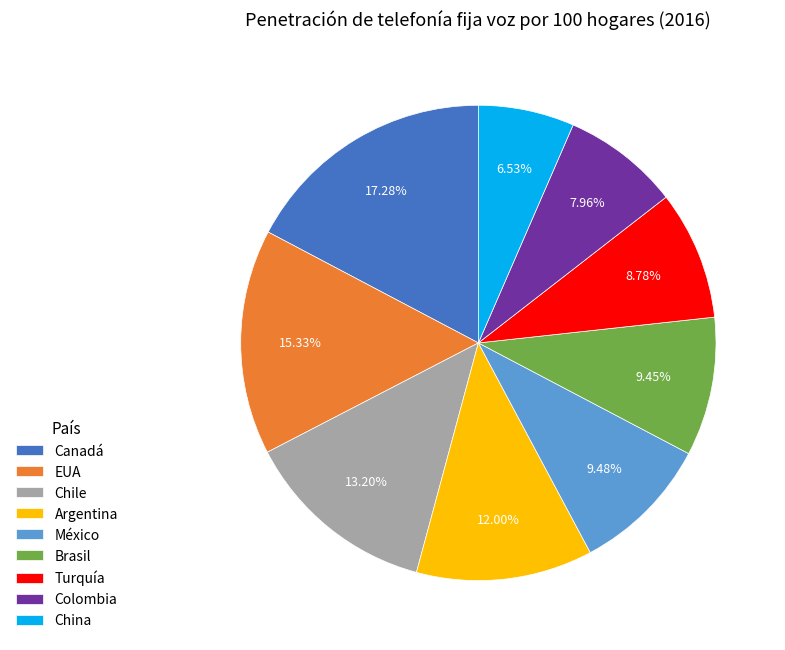

What is the smallest slice in the pie chart?

China